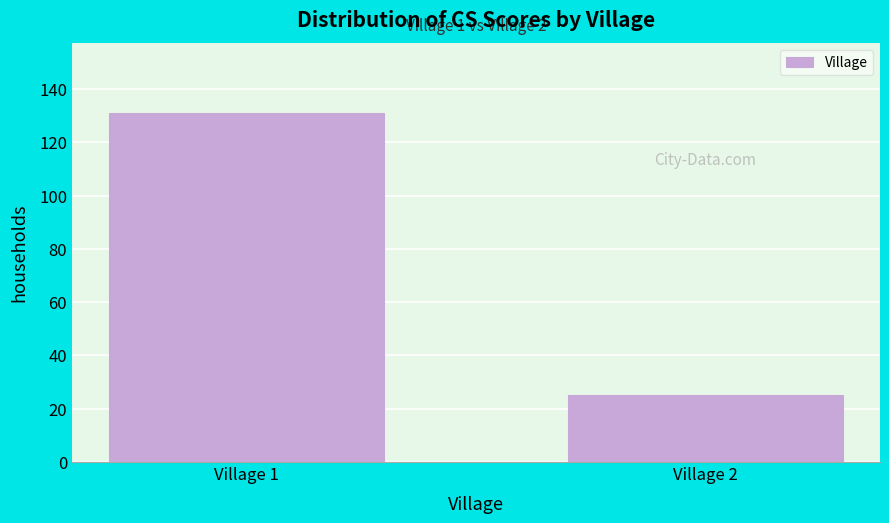

Reading left to right, extract all data points from this chart.

Village 1=131	Village 2=25